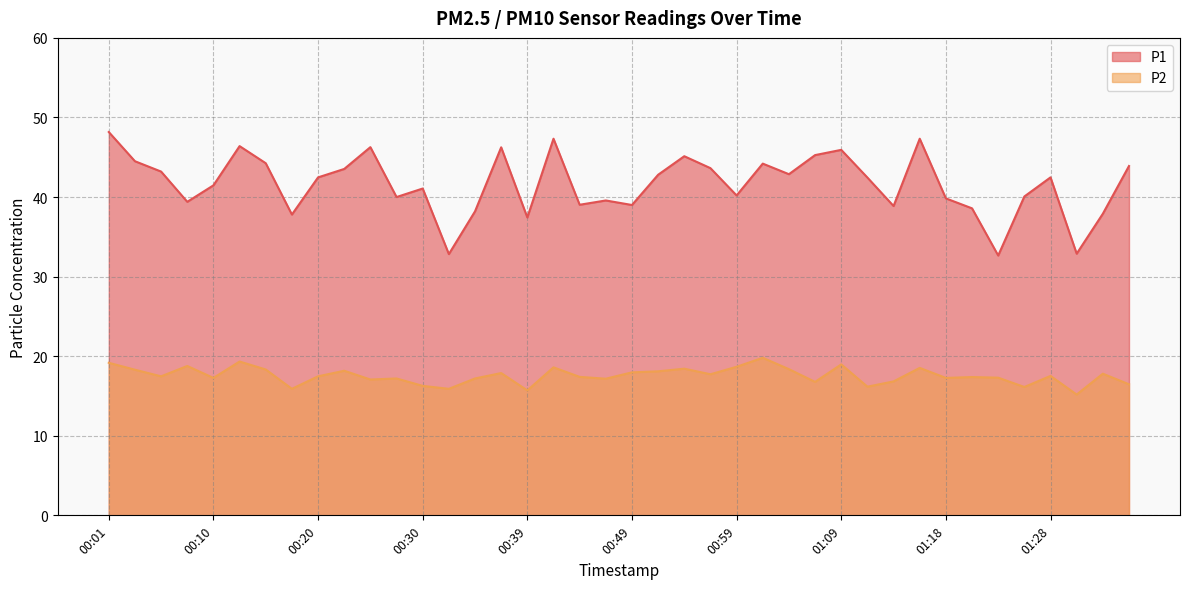

What is the difference between the highest and lowest values at 00:42?

28.7